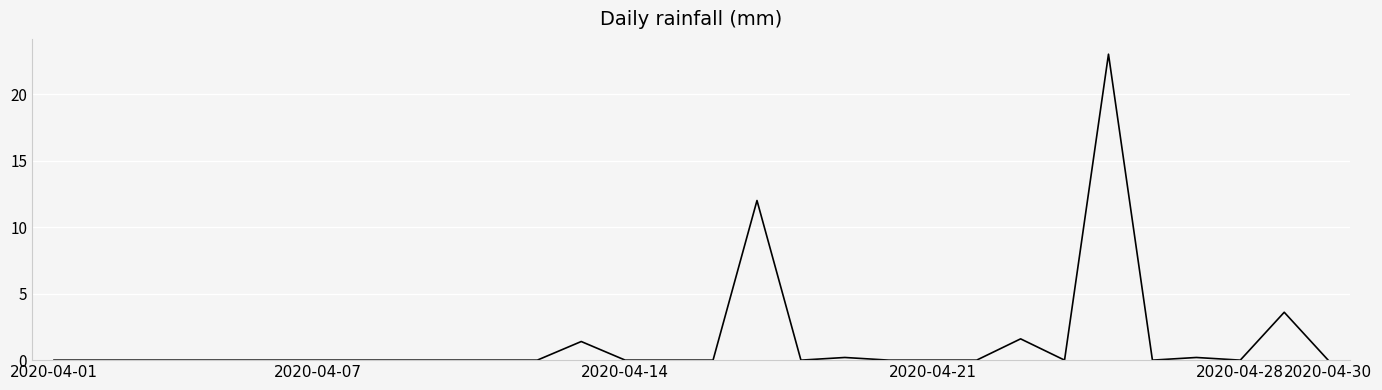

What is the difference between the maximum and minimum values?

23.0